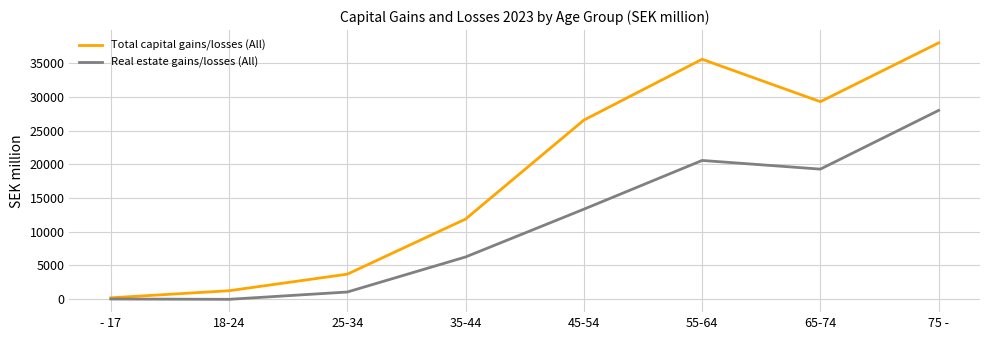

What is the minimum value for Real estate gains/losses (All)?

-34.7